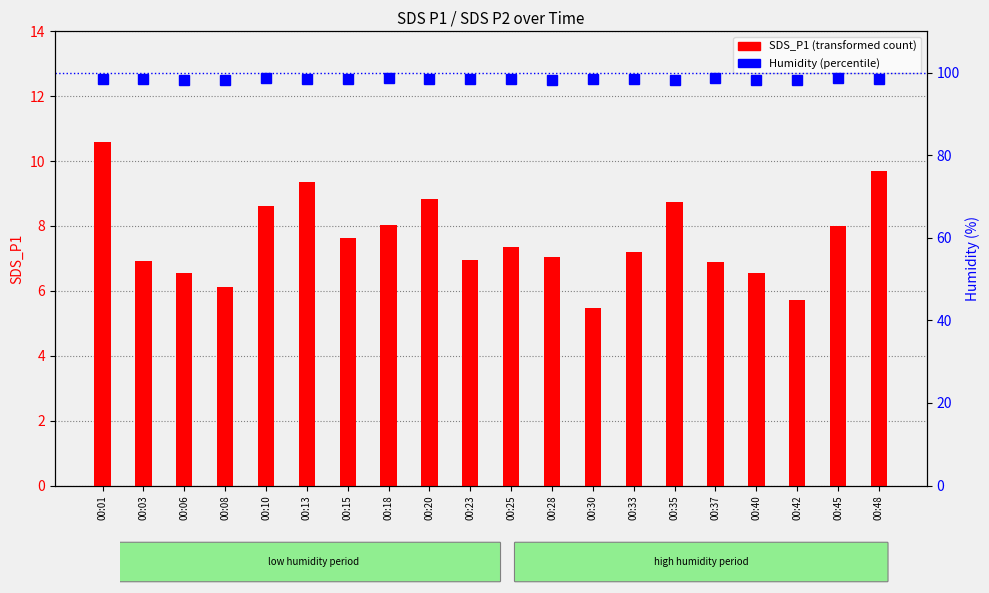

Are the bars grouped side by side (vs. stacked)?

Yes